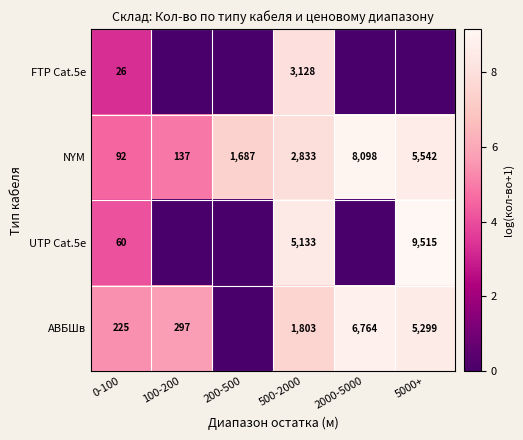

How many series are shown in this chart?

4